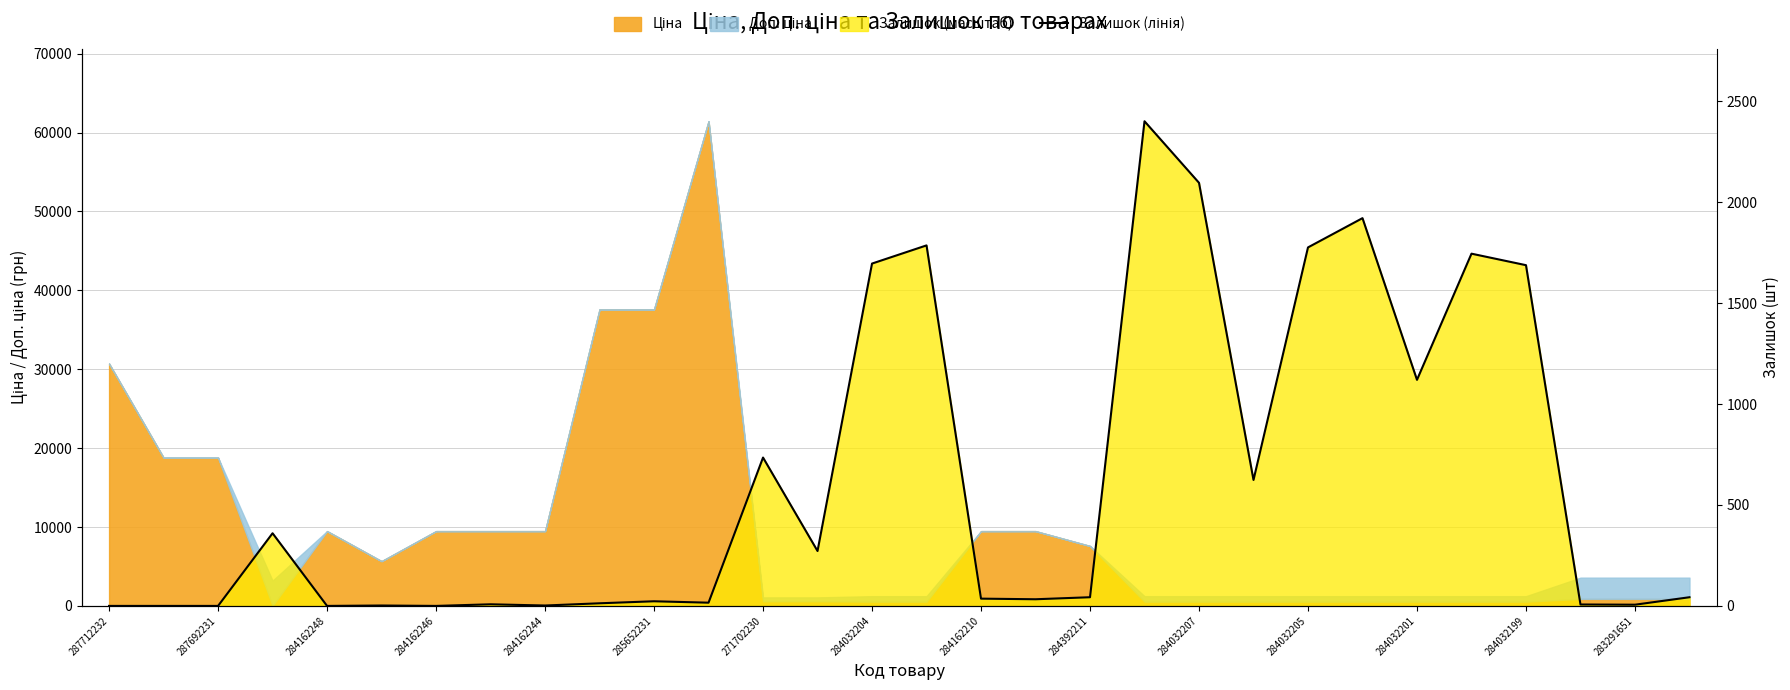

What is the difference between the maximum and minimum values?

61434.3